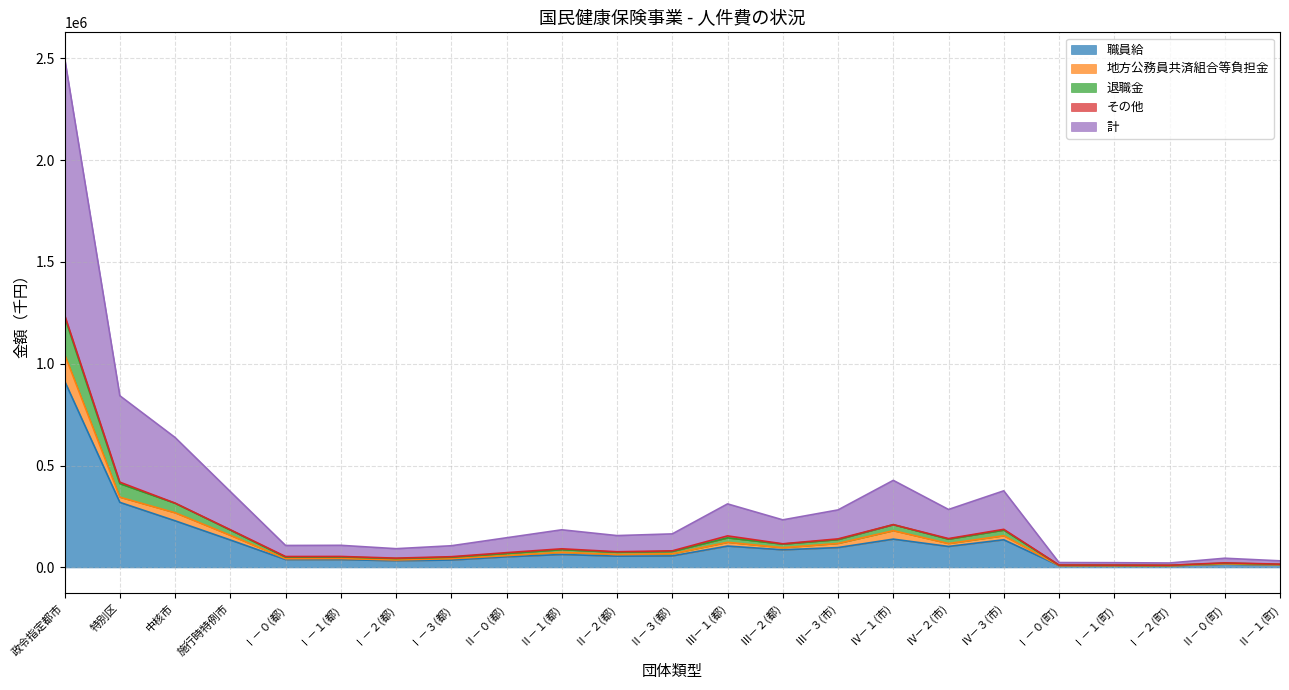

What is the highest value of the 職員給 series?

915278